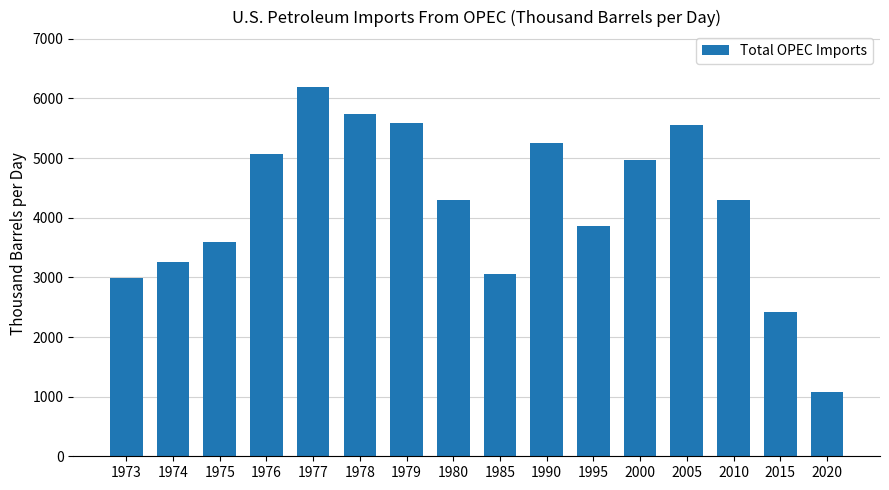

What is the sum of the values at 2005 and 1975?

9148.8